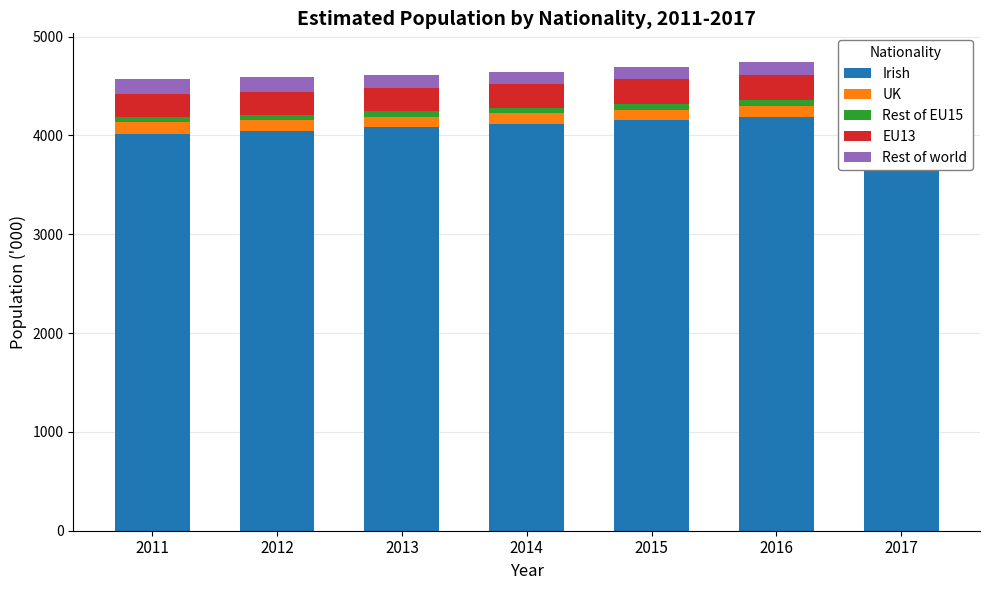

At which category is the sum across all series the highest?

2017